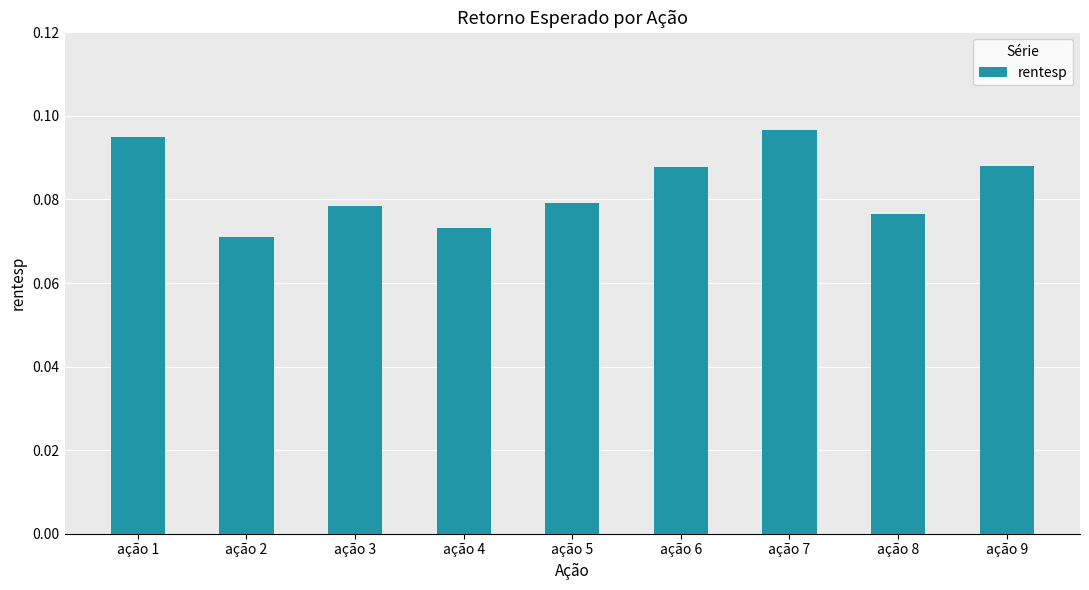

The chart shows a value of 0.0 at ação 2. True or false?

False